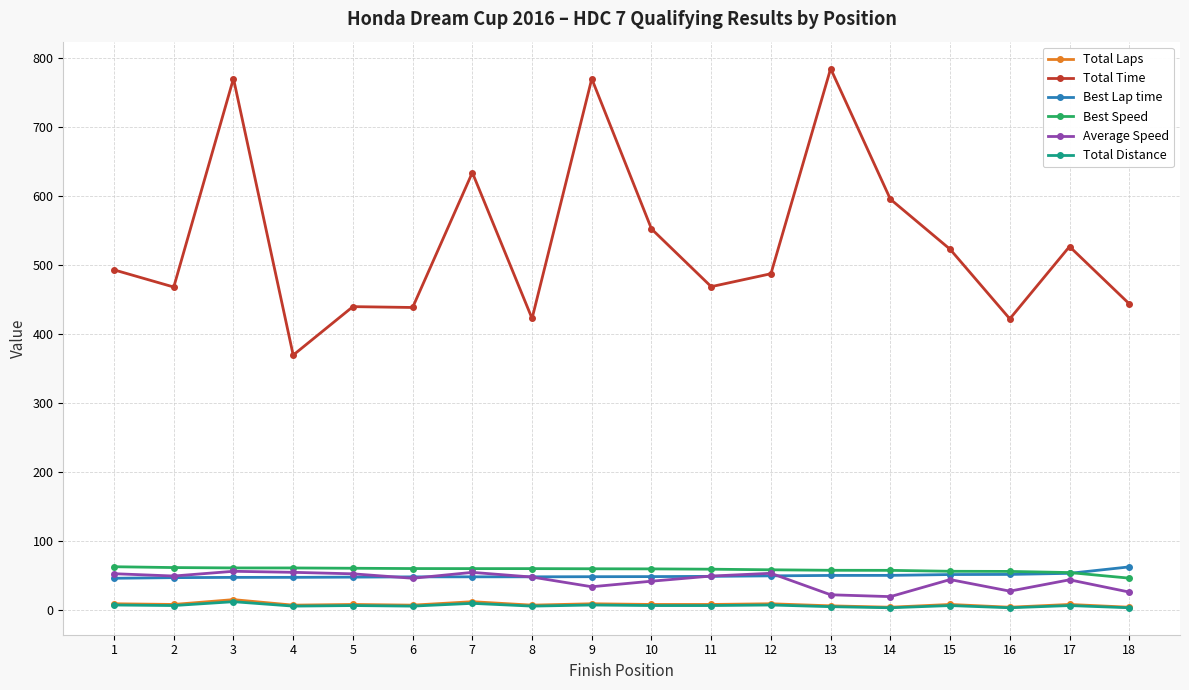

True or false: Average Speed has more than 2 interior local peaks.

True